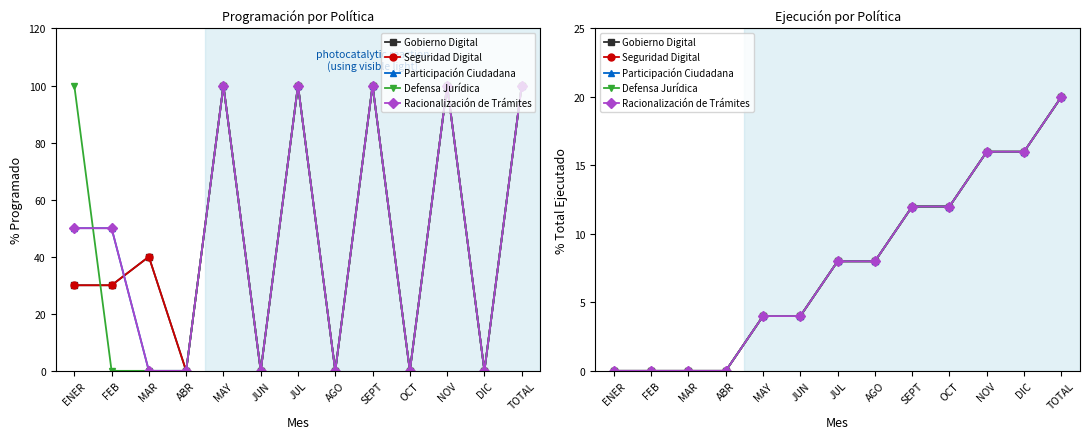

What is the label of the 9th point from the right?

MAY